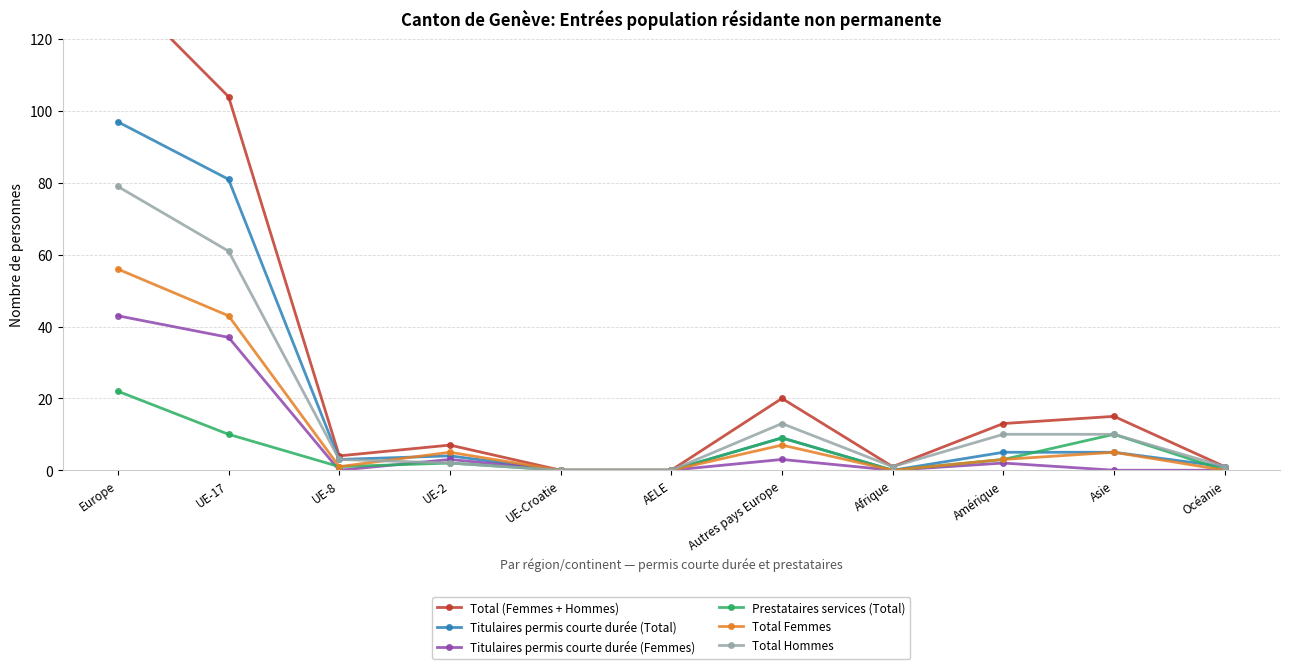

Reading left to right, list all the values displayed in this chart.

Total (Femmes + Hommes): 135	104	4	7	0	0	20	1	13	15	1
Titulaires permis courte durée (Total): 97	81	3	4	0	0	9	0	5	5	1
Titulaires permis courte durée (Femmes): 43	37	0	3	0	0	3	0	2	0	0
Prestataires services (Total): 22	10	1	2	0	0	9	0	3	10	0
Total Femmes: 56	43	1	5	0	0	7	0	3	5	0
Total Hommes: 79	61	3	2	0	0	13	1	10	10	1